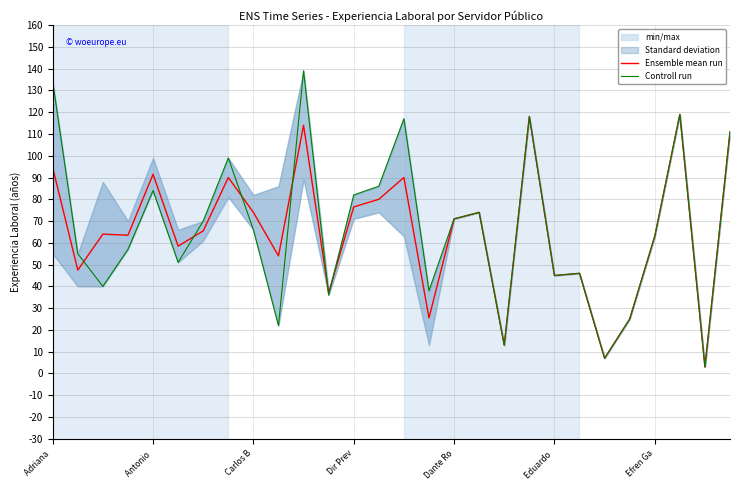

How many lines are shown in the chart?

2